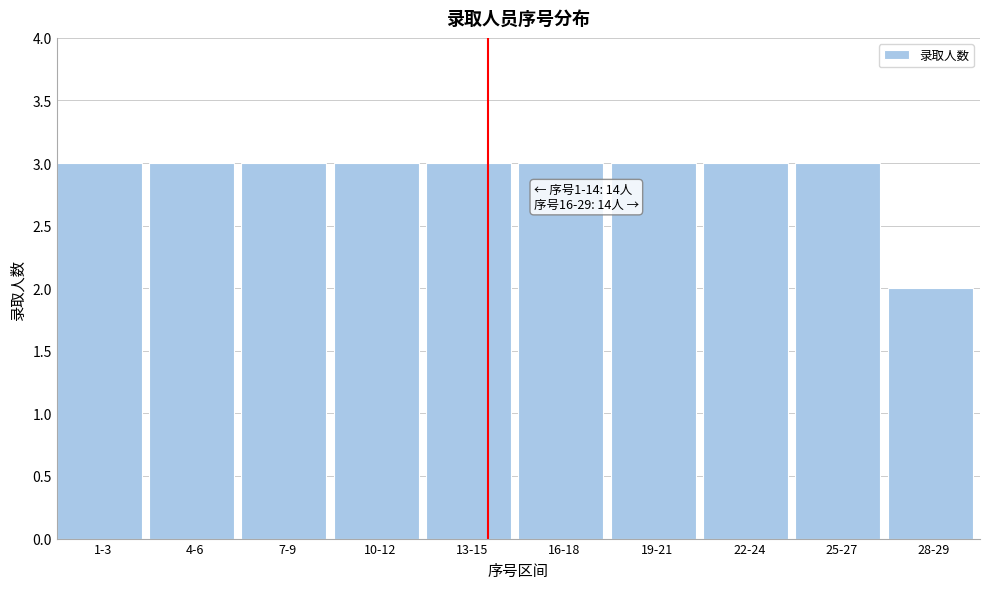

Reading left to right, transcribe all the data shown in this chart.

3	3	3	3	3	3	3	3	3	2